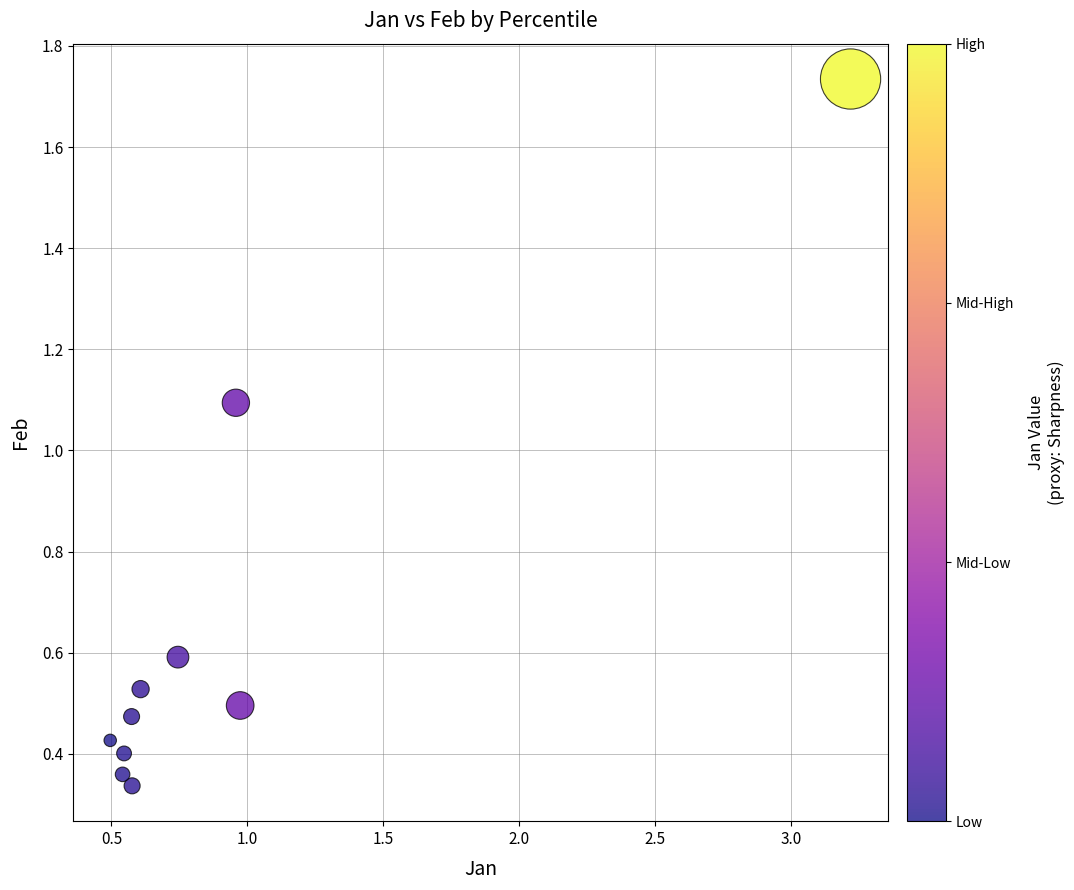

What Y value in the scatter plot is closest to 1?

1.1